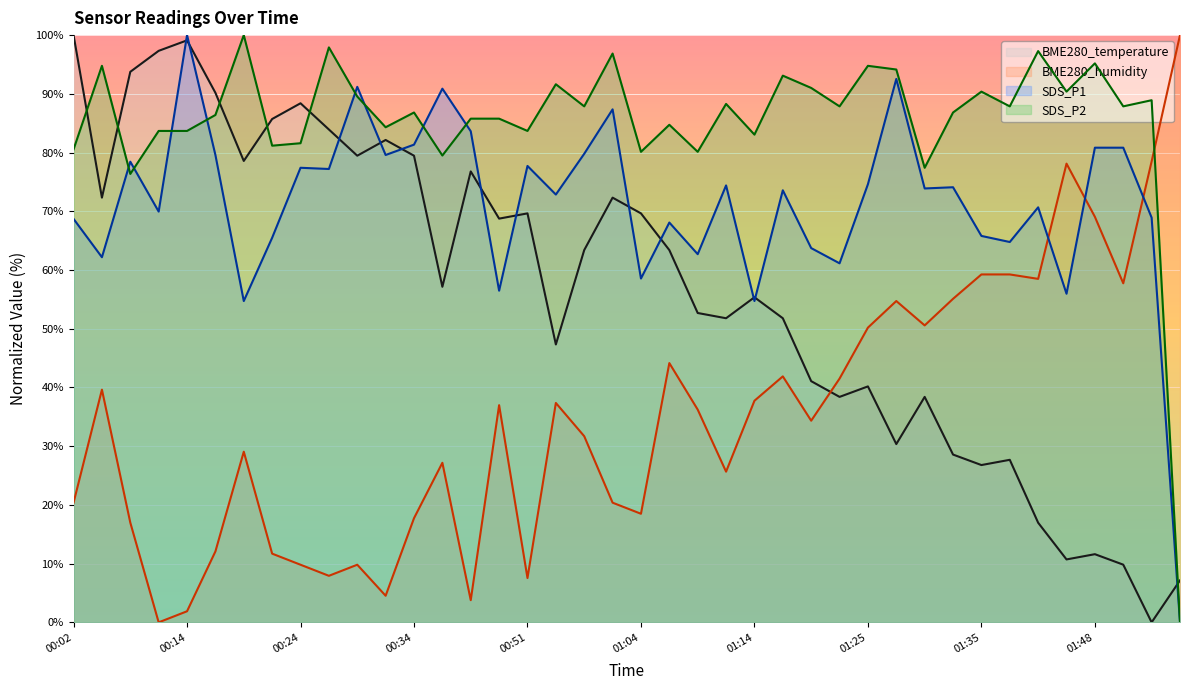

Reading left to right, list all the values displayed in this chart.

BME280_temperature: 00:02=100.0	00:04=72.3	00:09=93.7	00:12=97.3	00:14=99.1	00:16=90.2	00:19=78.6	00:21=85.7	00:24=88.4	00:26=83.9	00:29=79.5	00:31=82.1	00:34=79.5	00:36=57.1	00:39=76.8	00:41=68.7	00:51=69.6	00:57=47.3	00:59=63.4	01:02=72.3	01:04=69.6	01:07=63.4	01:09=52.7	01:12=51.8	01:14=55.4	01:17=51.8	01:20=41.1	01:22=38.4	01:25=40.2	01:27=30.4	01:30=38.4	01:32=28.6	01:35=26.8	01:38=27.7	01:43=17.0	01:45=10.7	01:48=11.6	01:50=9.8	01:53=0.0	01:55=7.1
BME280_humidity: 00:02=20.4	00:04=39.6	00:09=17.0	00:12=0.0	00:14=1.9	00:16=12.1	00:19=29.1	00:21=11.7	00:24=9.8	00:26=7.9	00:29=9.8	00:31=4.5	00:34=17.7	00:36=27.2	00:39=3.8	00:41=37.0	00:51=7.5	00:57=37.4	00:59=31.7	01:02=20.4	01:04=18.5	01:07=44.2	01:09=36.2	01:12=25.7	01:14=37.7	01:17=41.9	01:20=34.3	01:22=41.5	01:25=50.2	01:27=54.7	01:30=50.6	01:32=55.1	01:35=59.2	01:38=59.2	01:43=58.5	01:45=78.1	01:48=69.1	01:50=57.7	01:53=78.5	01:55=100.0
SDS_P1: 00:02=68.7	00:04=62.2	00:09=78.4	00:12=69.9	00:14=100.0	00:16=79.6	00:19=54.7	00:21=65.5	00:24=77.4	00:26=77.2	00:29=91.2	00:31=79.6	00:34=81.3	00:36=90.9	00:39=83.6	00:41=56.5	00:51=77.7	00:57=72.8	00:59=79.8	01:02=87.4	01:04=58.5	01:07=68.1	01:09=62.7	01:12=74.4	01:14=54.7	01:17=73.6	01:20=63.7	01:22=61.1	01:25=74.6	01:27=92.5	01:30=73.9	01:32=74.1	01:35=65.8	01:38=64.8	01:43=70.7	01:45=56.0	01:48=80.8	01:50=80.8	01:53=68.9	01:55=0.0
SDS_P2: 00:02=80.5	00:04=94.8	00:09=76.4	00:12=83.7	00:14=83.7	00:16=86.4	00:19=100.0	00:21=81.2	00:24=81.6	00:26=97.9	00:29=89.5	00:31=84.3	00:34=86.8	00:36=79.5	00:39=85.8	00:41=85.8	00:51=83.7	00:57=91.6	00:59=87.9	01:02=96.9	01:04=80.1	01:07=84.7	01:09=80.1	01:12=88.3	01:14=83.1	01:17=93.1	01:20=91.0	01:22=87.9	01:25=94.8	01:27=94.1	01:30=77.4	01:32=86.8	01:35=90.4	01:38=87.9	01:43=97.3	01:45=90.4	01:48=95.2	01:50=87.9	01:53=88.9	01:55=0.0